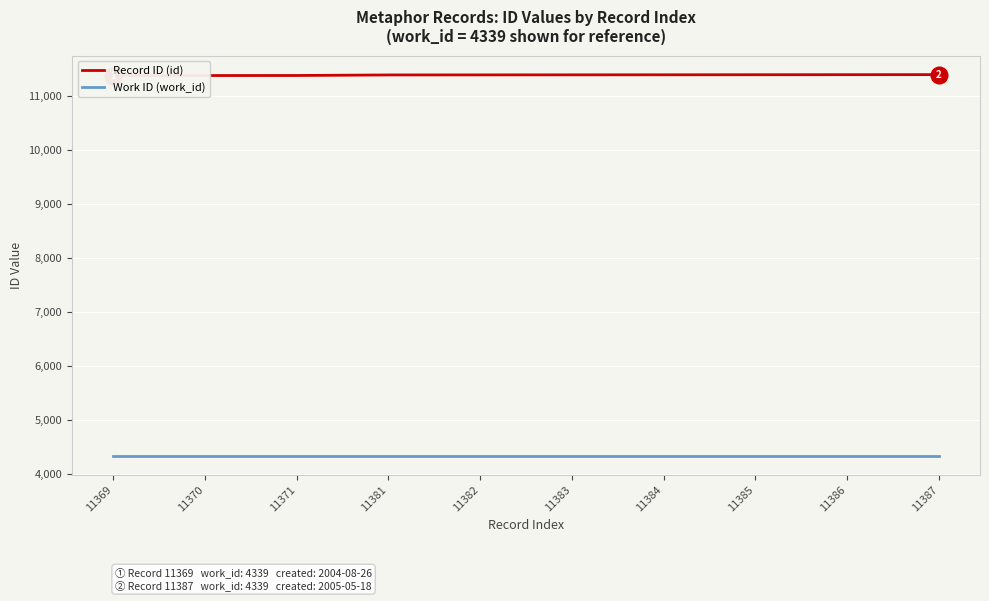

Rank the series by their average value, from highest to lowest.

Record ID (id), Work ID (work_id)